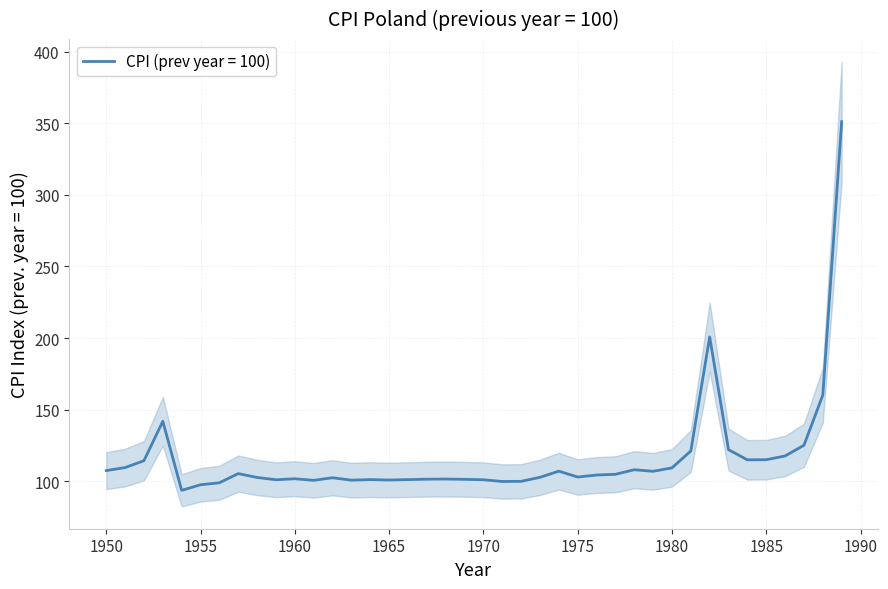

What is the minimum value shown in the chart?

93.7